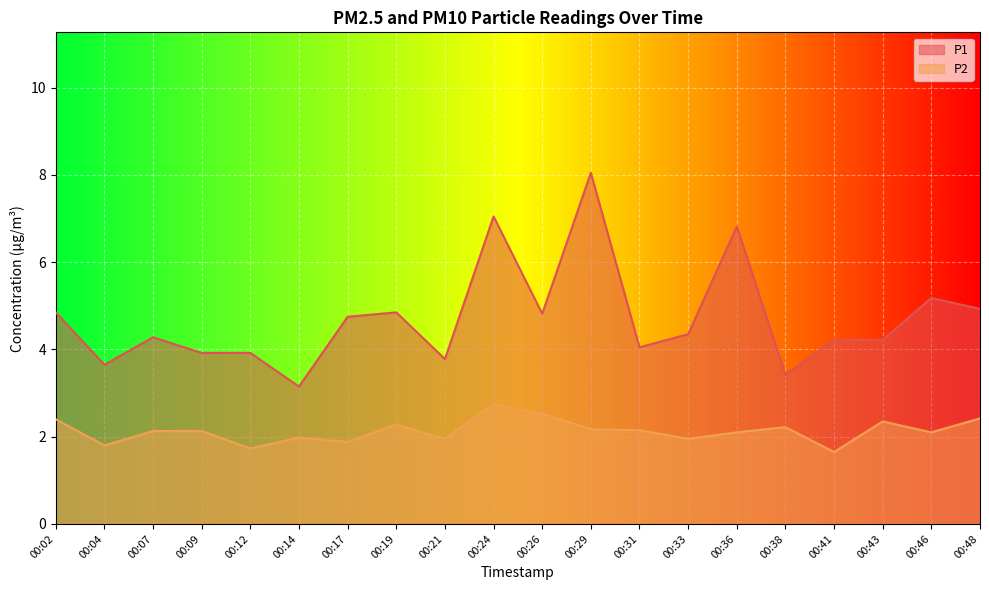

What is the difference between the P2 values at 00:12 and 00:26?

0.8